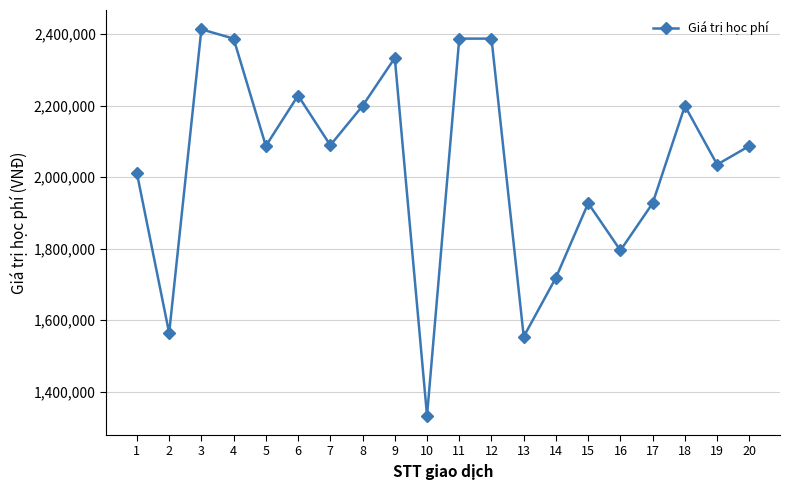

Does the chart have visible grid lines?

Yes